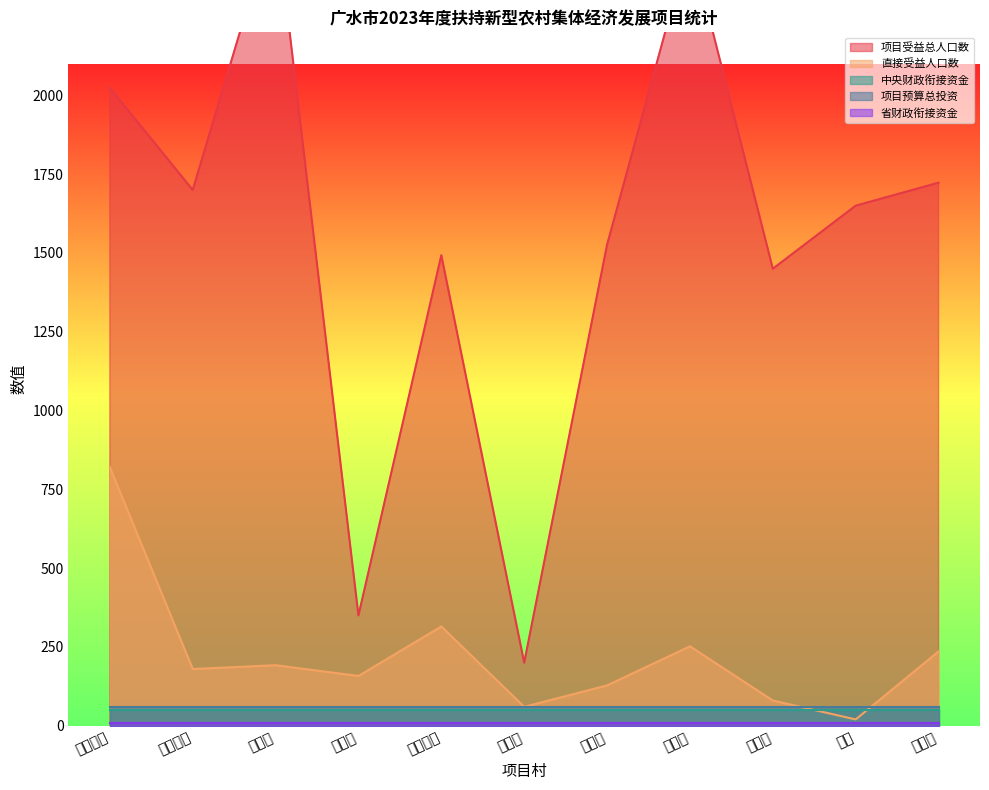

What is the minimum value shown in the chart?

10